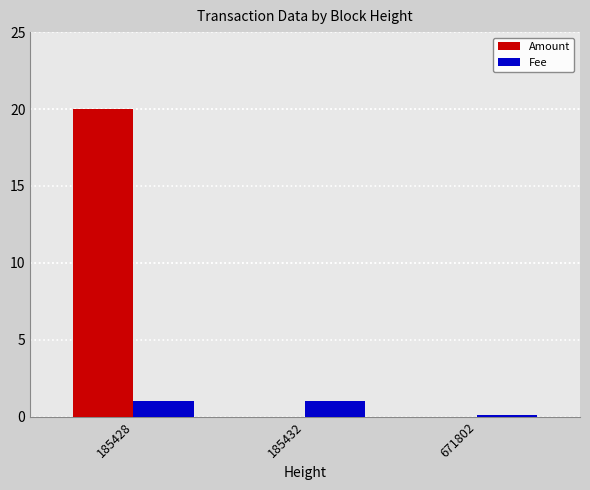

The value of Amount at 185428 is 20.0. True or false?

True